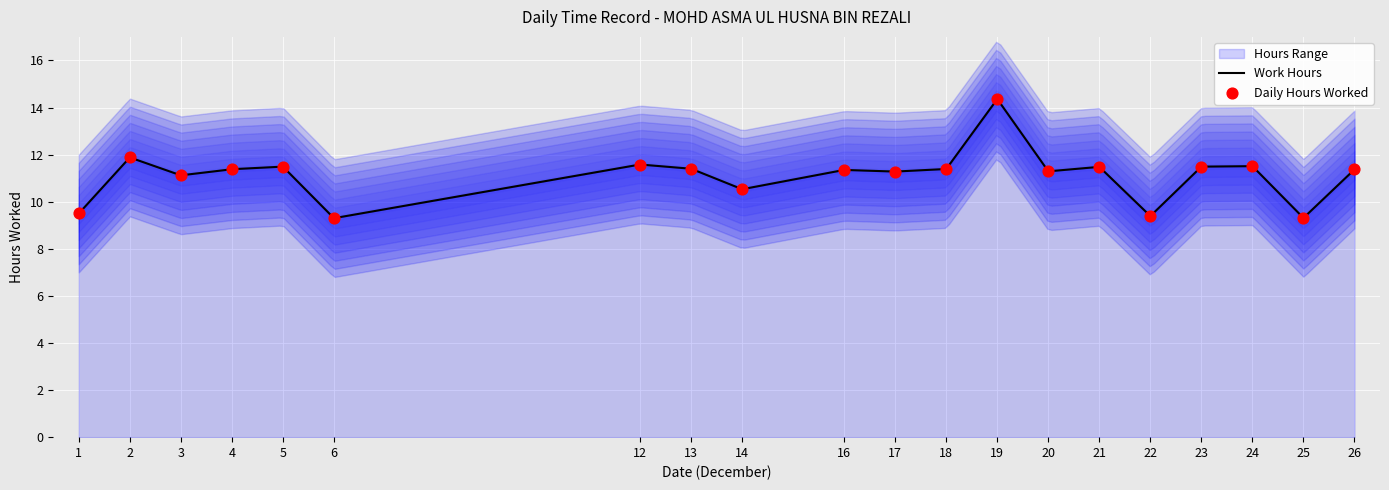

Between 1 and 3, which is larger?

3